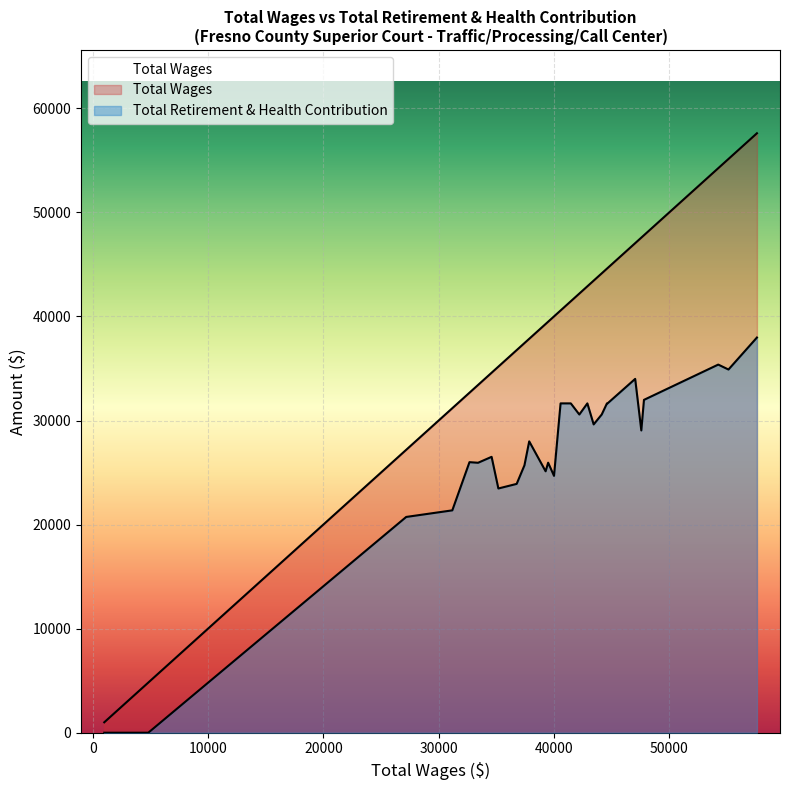

What is the approximate value of Total Wages at 39275?

39275